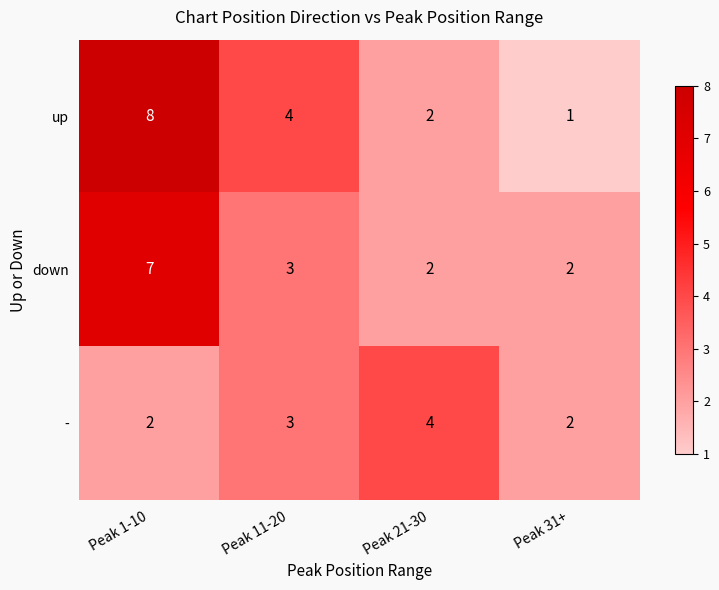

Is it true that up equals 1 at Peak 31+?

True